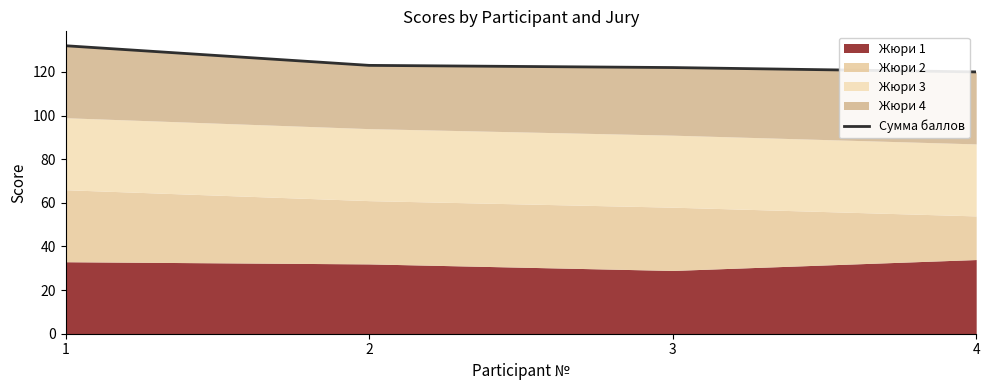

Reading left to right, list all the values displayed in this chart.

132	123	122	120